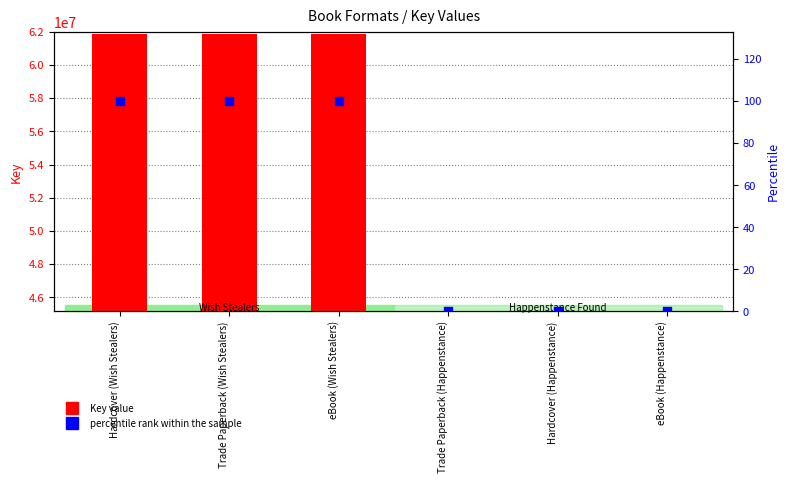

Which series has the largest Y range (max minus min)?

Key value